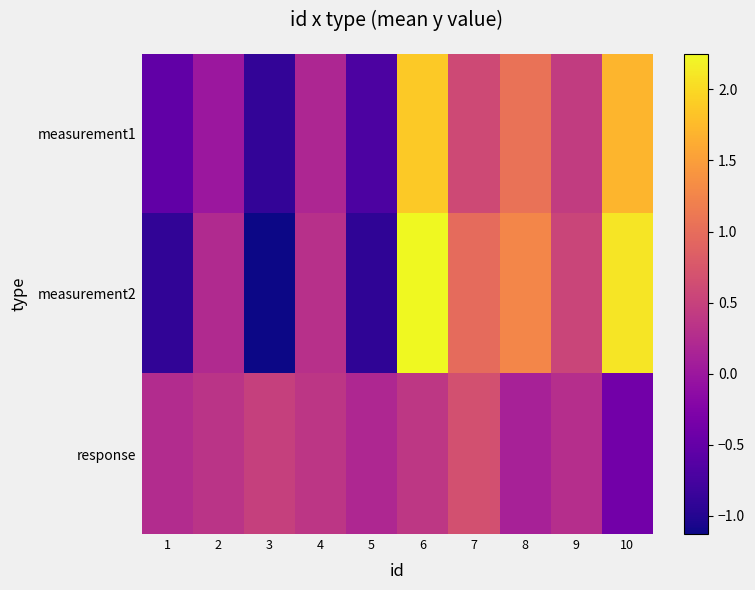

Which series has the largest total across all categories?

measurement2